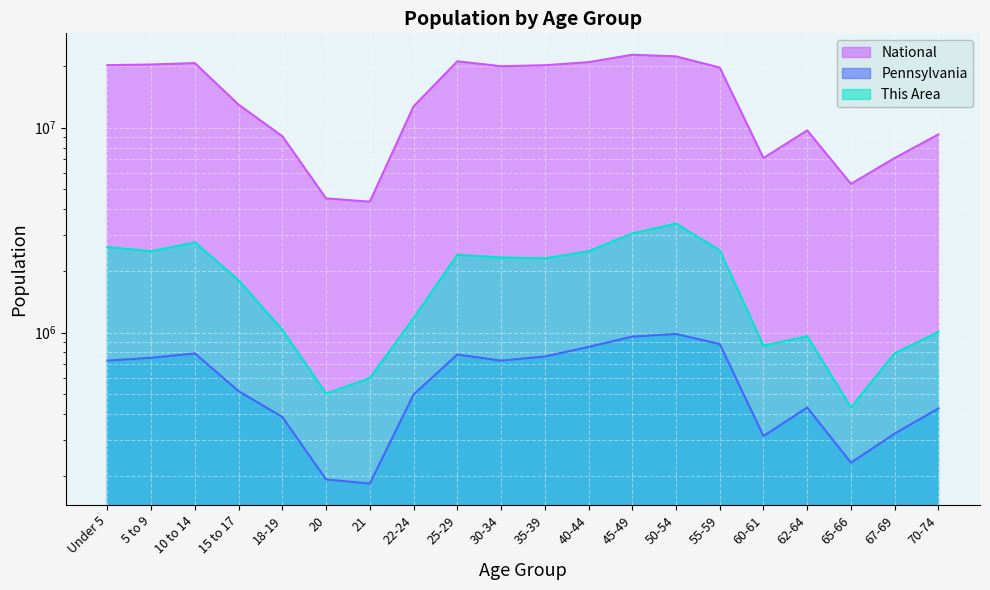

At which label does National reach its minimum?

21